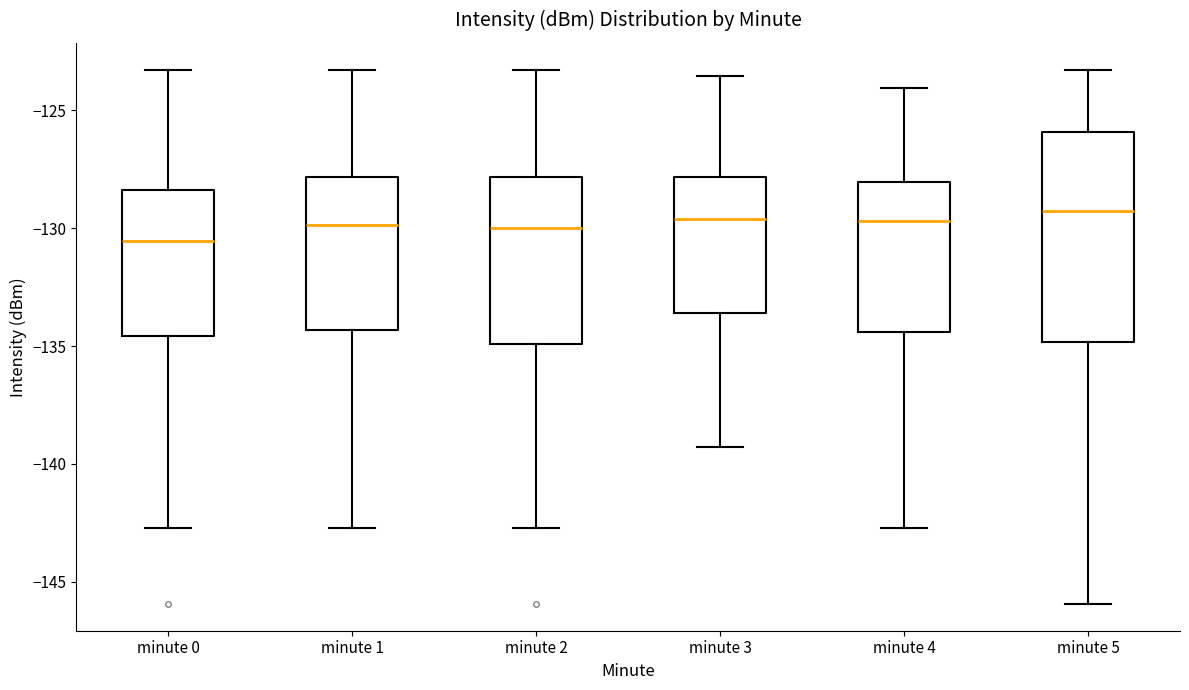

Reading left to right, transcribe this box plot: for each box, give where its median line is, the range the box spans, and where its two whiskers end, as read against the y-axis. The values are not printed on the chart, so give them approximately, as read against the axis.

minute 0: median -130.5, box -134.5 to -128.5, whiskers -142.5 to -123.5
minute 1: median -130.0, box -134.5 to -128.0, whiskers -142.5 to -123.5
minute 2: median -130.0, box -135.0 to -128.0, whiskers -142.5 to -123.5
minute 3: median -129.5, box -133.5 to -128.0, whiskers -139.5 to -123.5
minute 4: median -129.5, box -134.5 to -128.0, whiskers -142.5 to -124.0
minute 5: median -129.5, box -135.0 to -126.0, whiskers -146.0 to -123.5